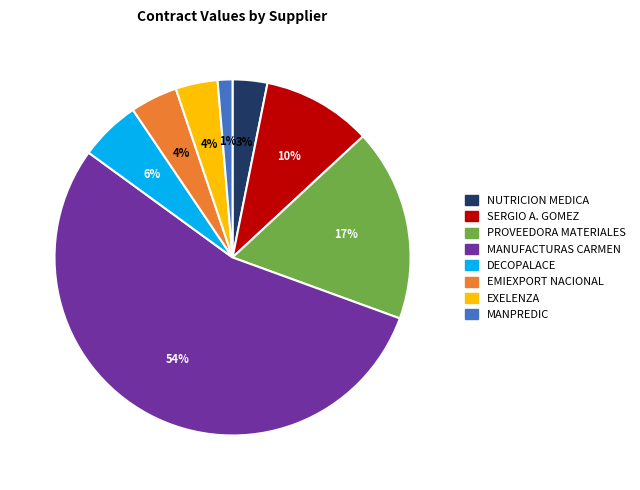

To the nearest percent, what is the average slice percentage?

12%